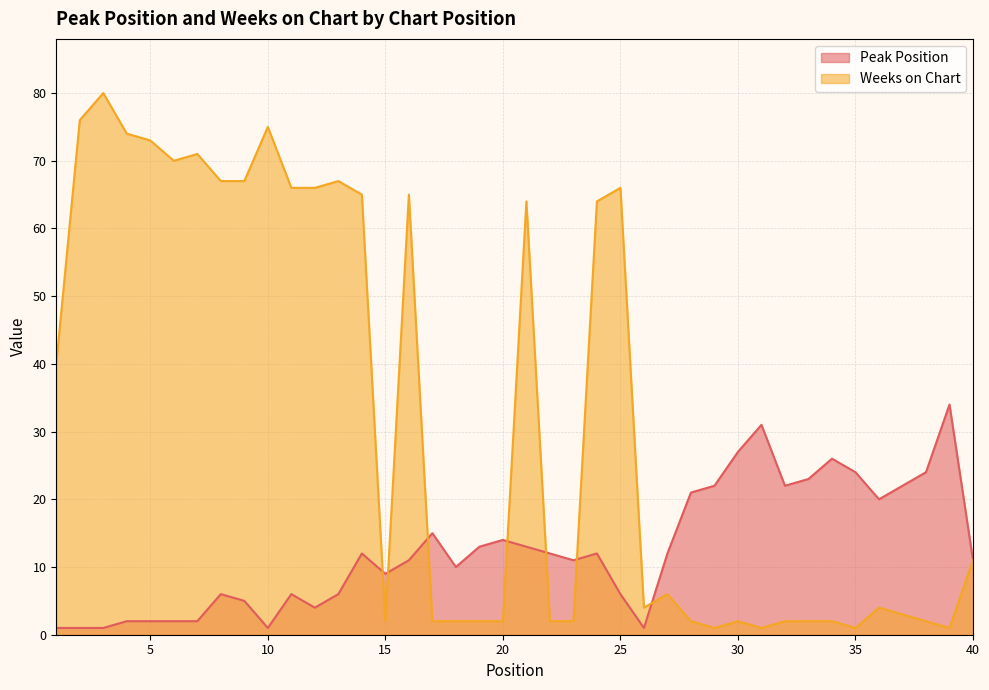

Rank the series by their maximum value, from highest to lowest.

Weeks on Chart, Peak Position